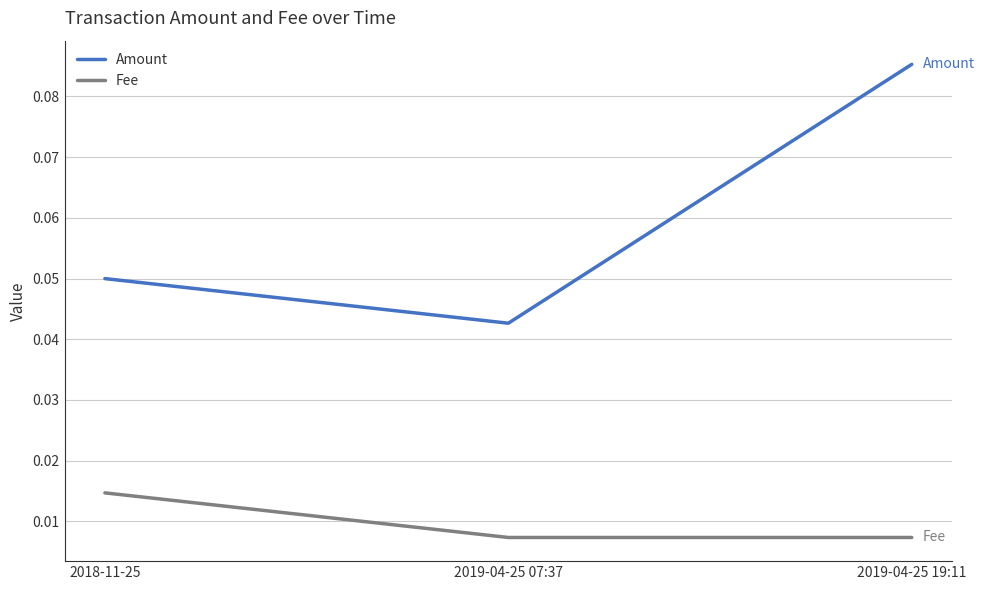

At which label does Amount reach its peak?

2019-04-25 19:11